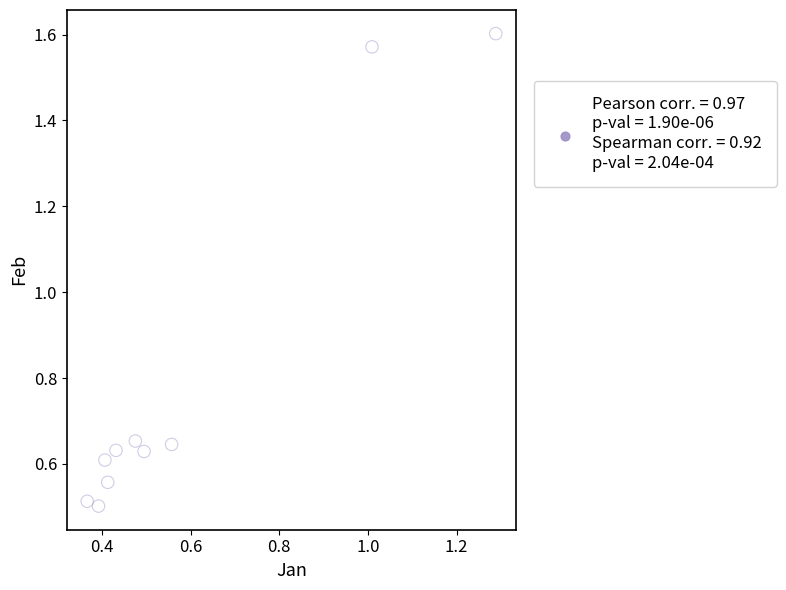

What is the average Y value?

0.8